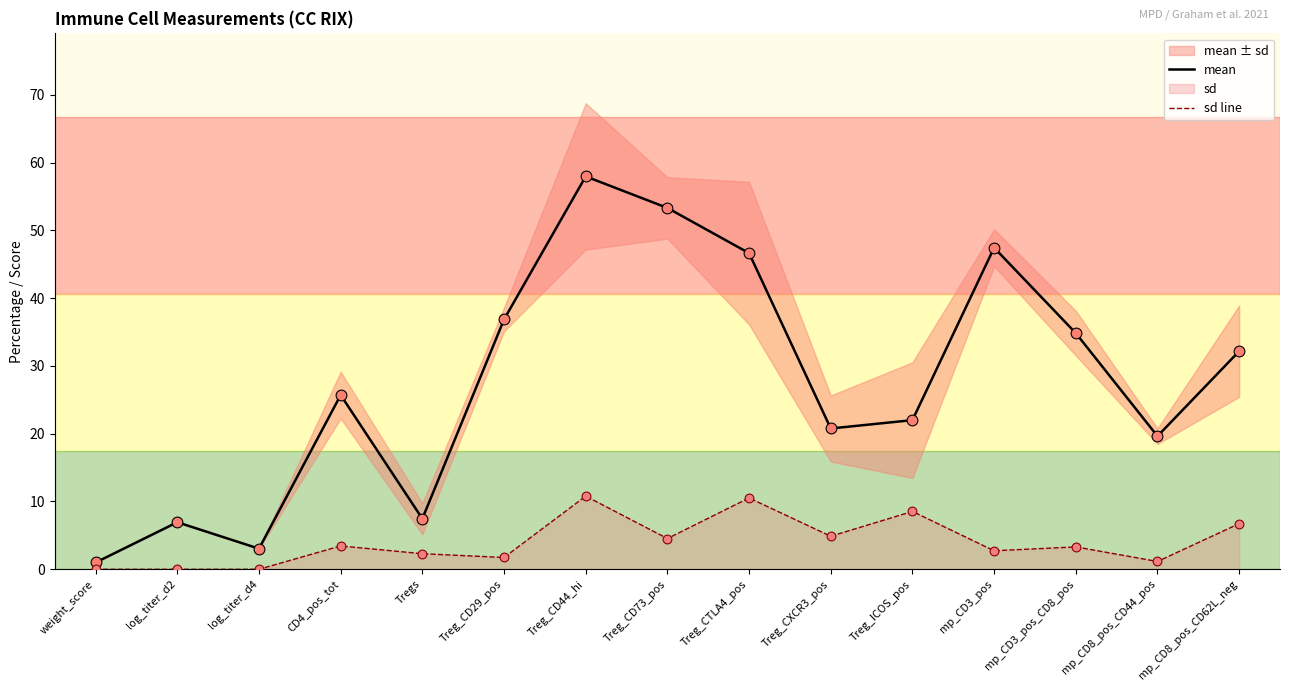

What is the total value across all series at log_titer_d4?

3.0